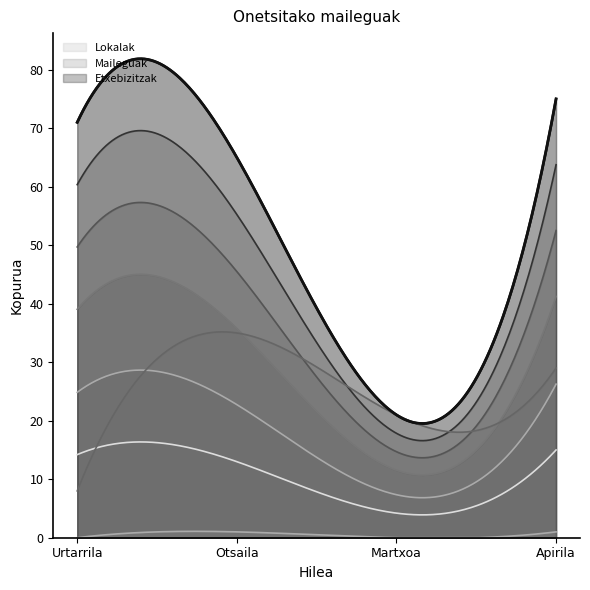

How many interior local valleys does the Lokalak series have?

1